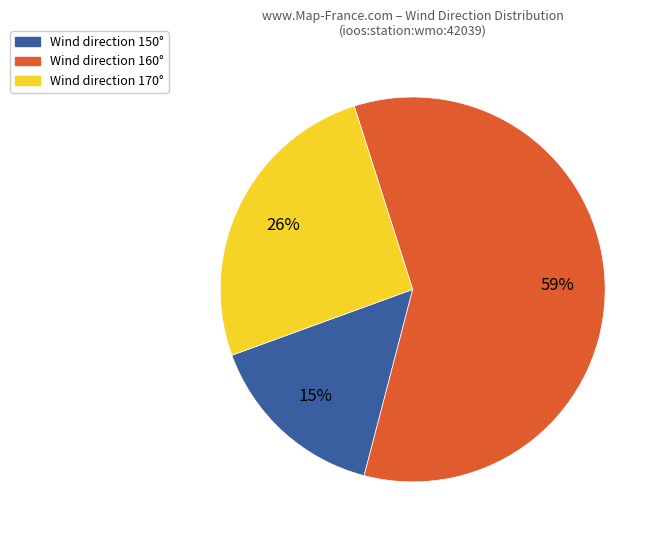

Which slice is the smallest?

Wind direction 150°